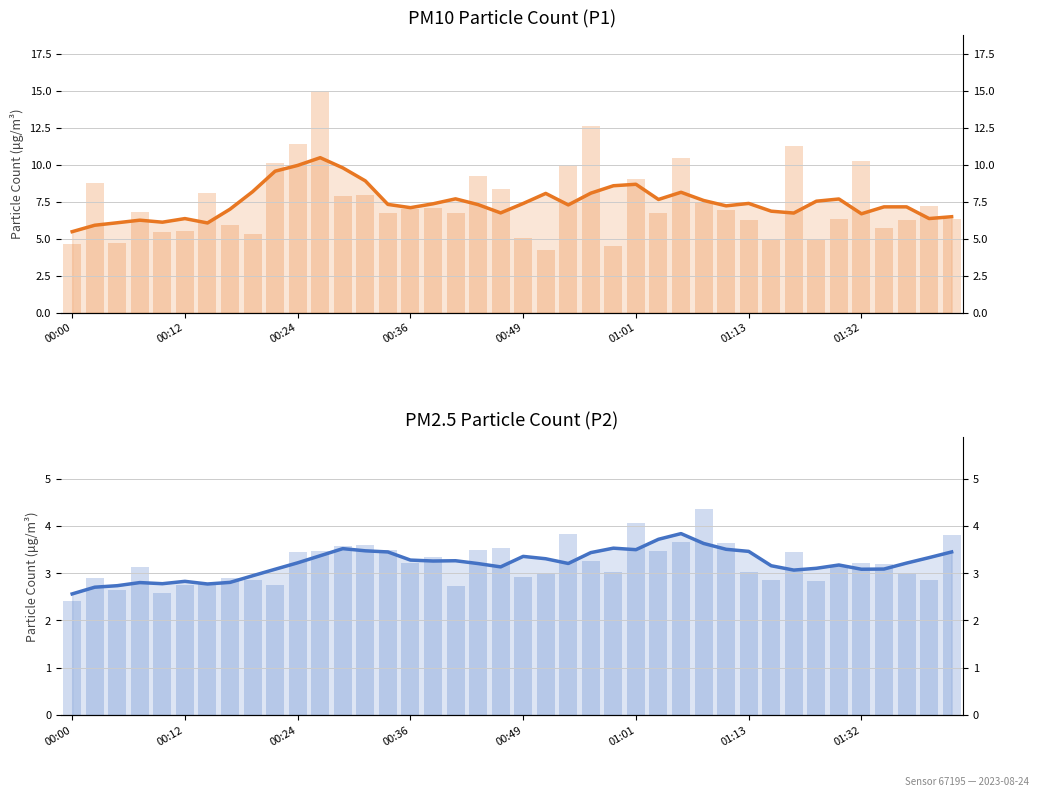

Reading left to right, list all the values displayed in this chart.

P1: 4.6	8.8	4.7	6.8	5.5	5.5	8.1	5.9	5.3	10.1	11.4	15.0	7.8	7.9	6.7	7.0	7.0	6.8	9.2	8.4	5.0	4.2	9.9	12.6	4.5	9.0	6.8	10.4	7.5	6.9	6.2	4.9	11.2	4.9	6.3	10.2	5.7	6.2	7.2	6.3
P2: 2.4	2.9	2.6	3.1	2.6	2.8	2.8	2.9	2.9	2.8	3.5	3.5	3.6	3.6	3.5	3.2	3.4	2.7	3.5	3.5	2.9	3.0	3.8	3.2	3.0	4.1	3.5	3.7	4.3	3.6	3.0	2.9	3.5	2.8	3.2	3.2	3.2	3.0	2.9	3.8